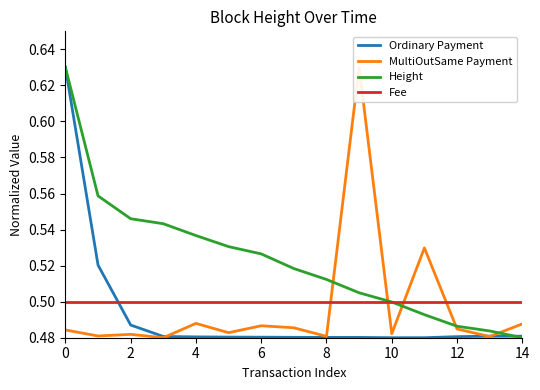

Is it true that Fee equals 0.2 at 12?

False